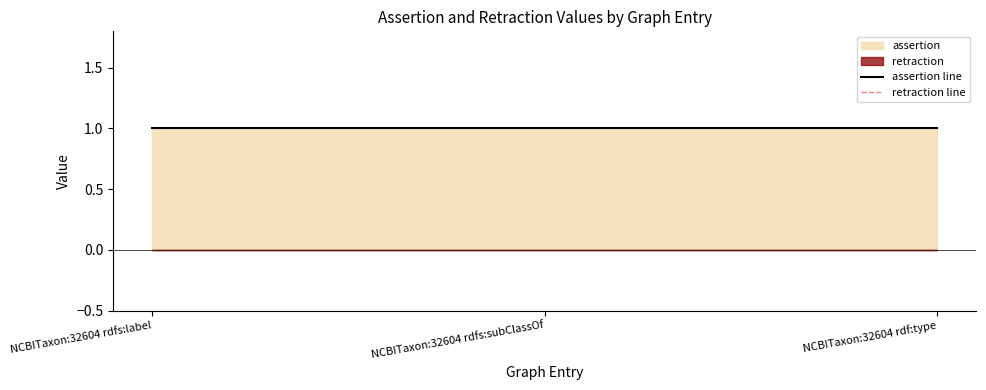

Reading left to right, list all the values displayed in this chart.

assertion line: 1	1	1
retraction line: 0	0	0